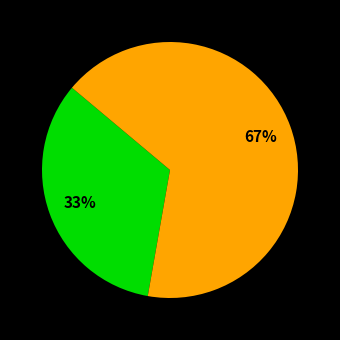

Count the number of slices in the pie.

2